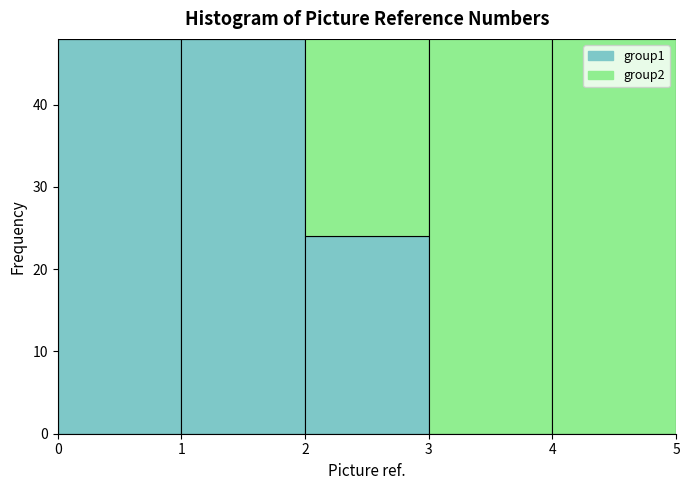

Reading left to right, transcribe this chart: for each stacked bar, give the range it covers on the x-axis and its total height. The values are not printed on the chart, so give them approximately, as read against the axis.

0 to 1: 48
1 to 2: 48
2 to 3: 48
3 to 4: 48
4 to 5: 48